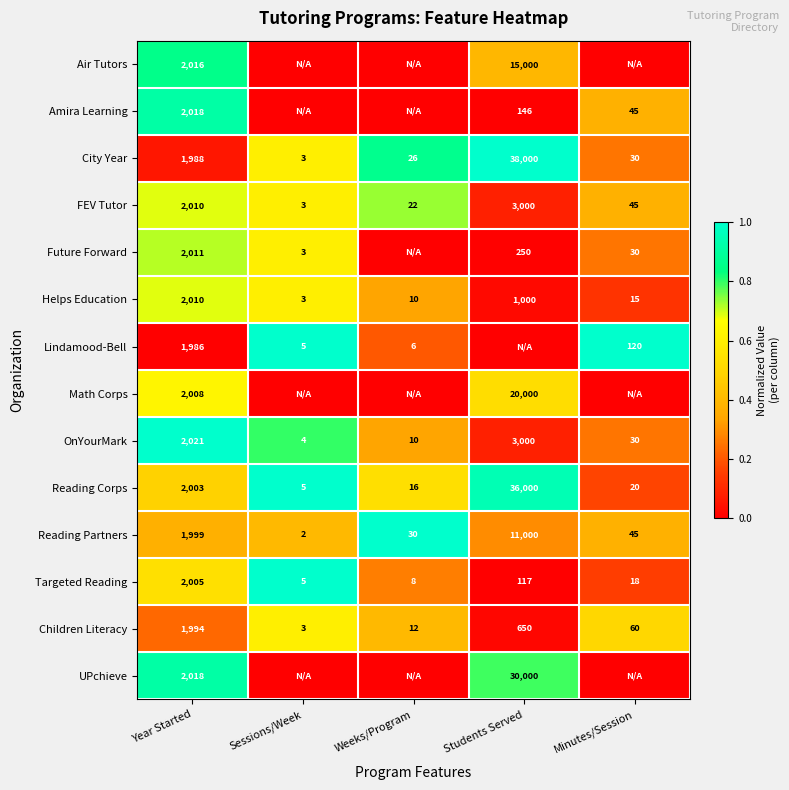

The value of Reading Partners at Weeks/Program is 30. True or false?

True